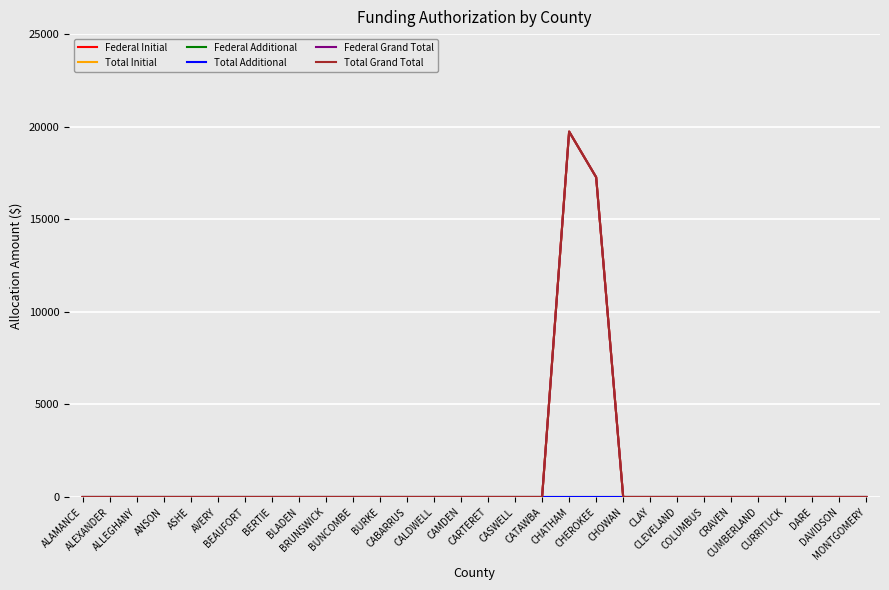

True or false: Federal Grand Total and Federal Initial cross at least once.

False